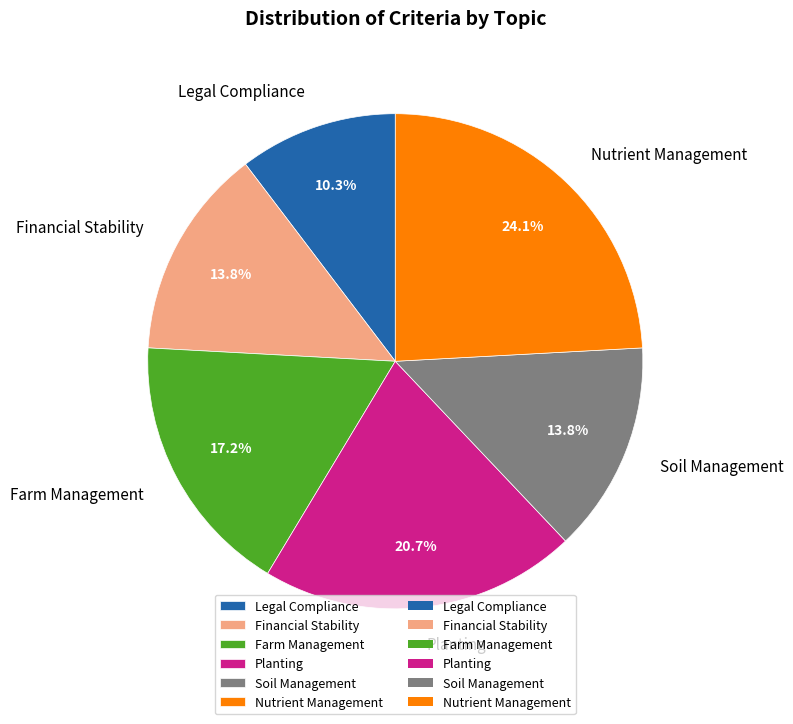

Does Planting account for over 50% of the chart?

No